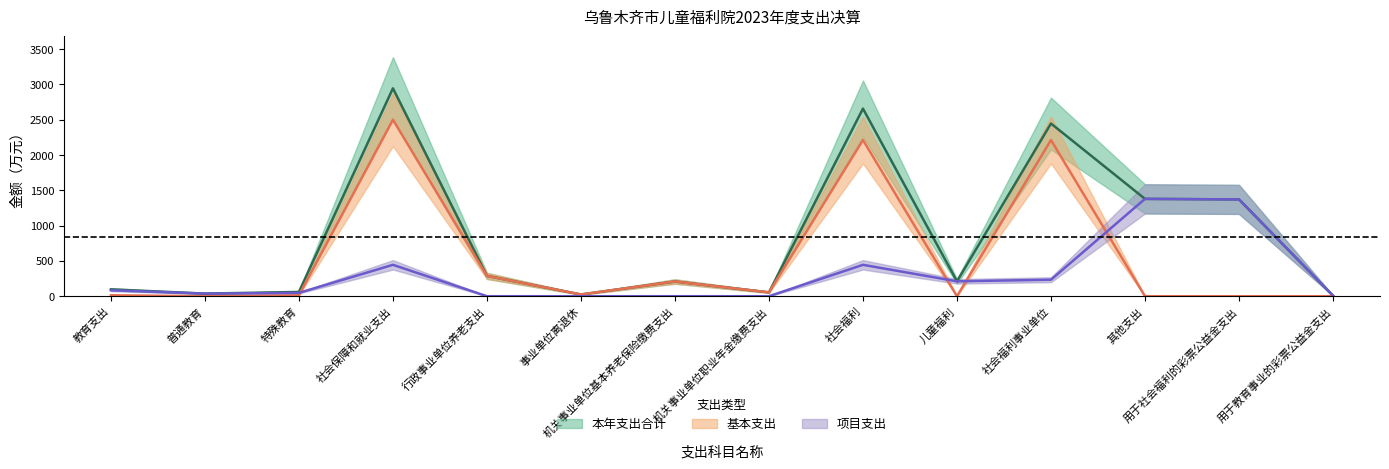

The value of 本年支出合计 at 社会福利 is 2657.6. True or false?

True